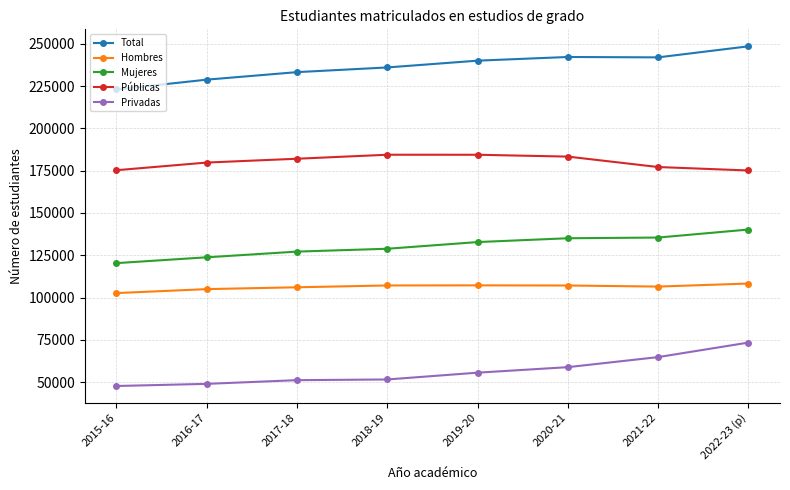

What is the highest value of the Mujeres series?

140213